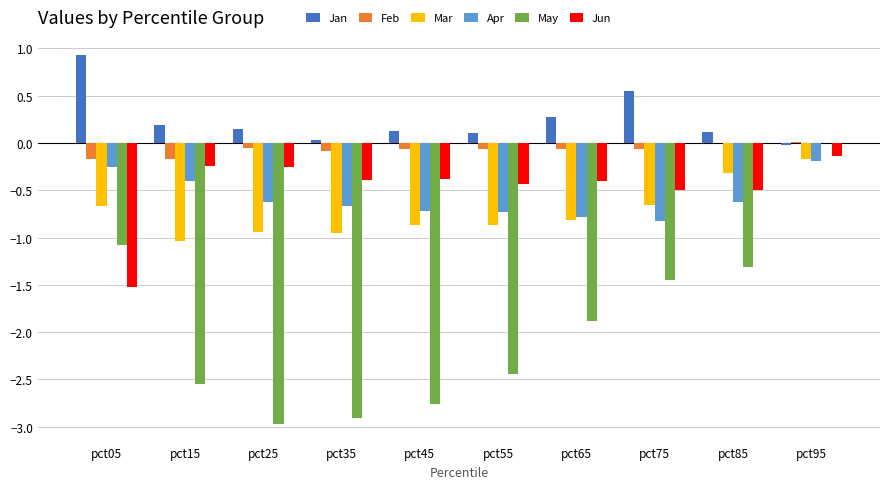

Which has a higher value, pct45 or pct35?

pct45